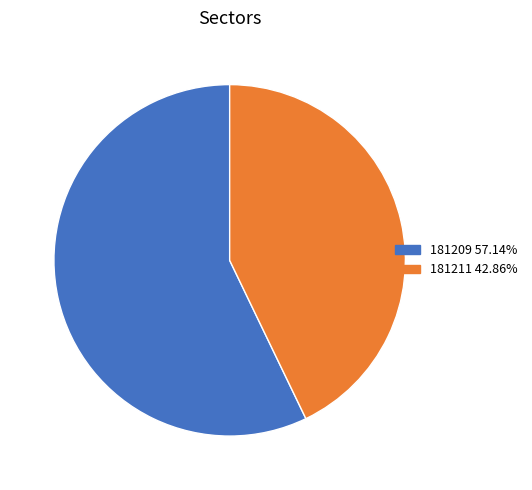

The 181209 slice represents 57% of the pie. True or false?

True